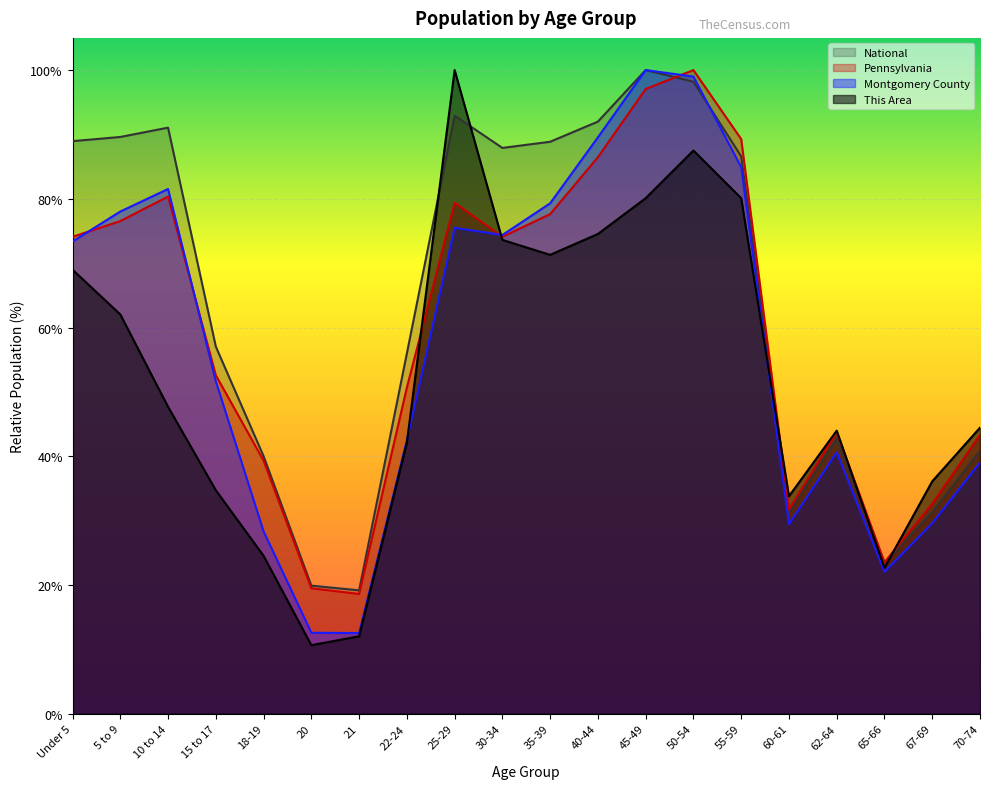

What is the label of the 12th point from the left?

40-44